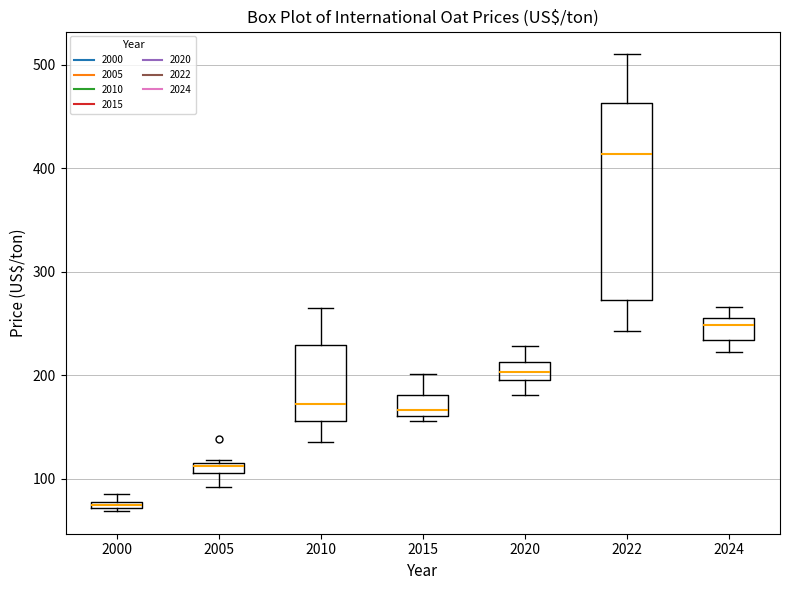

Which box has the highest median line?

2022